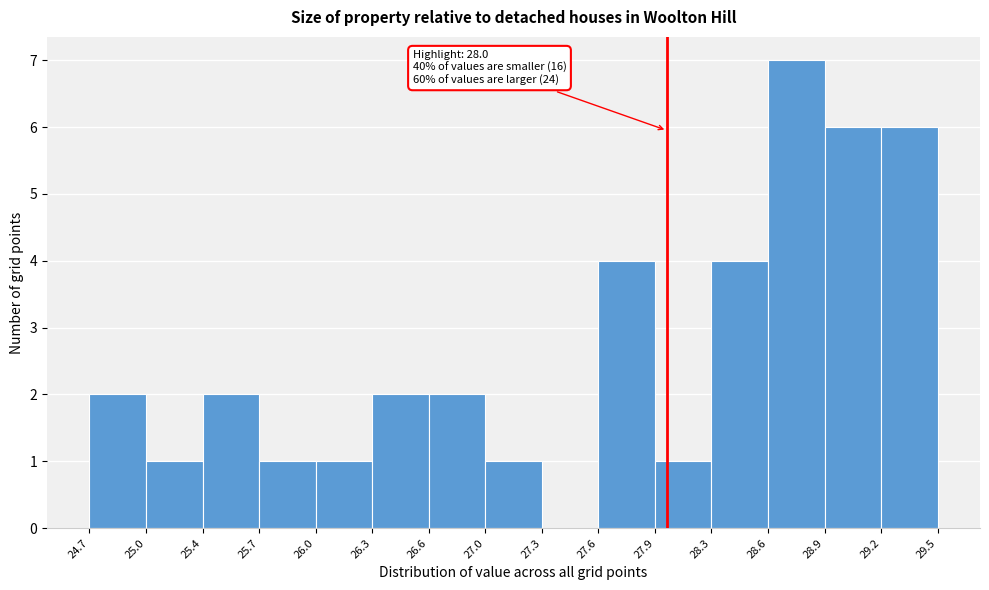

Which range on the x-axis has the tallest bar?

28.6 to 28.9